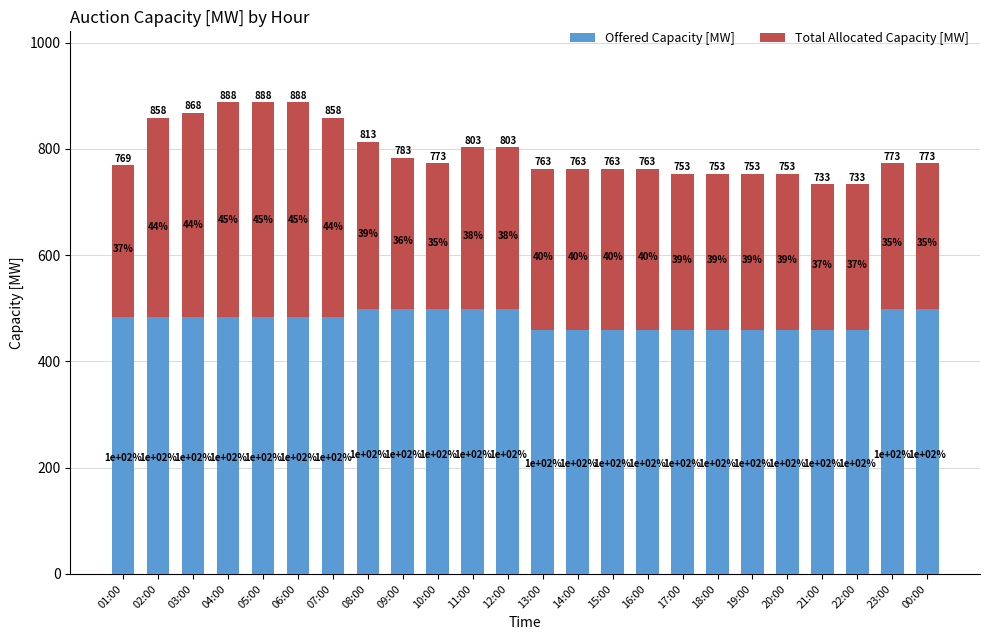

Are the bars grouped side by side (vs. stacked)?

No